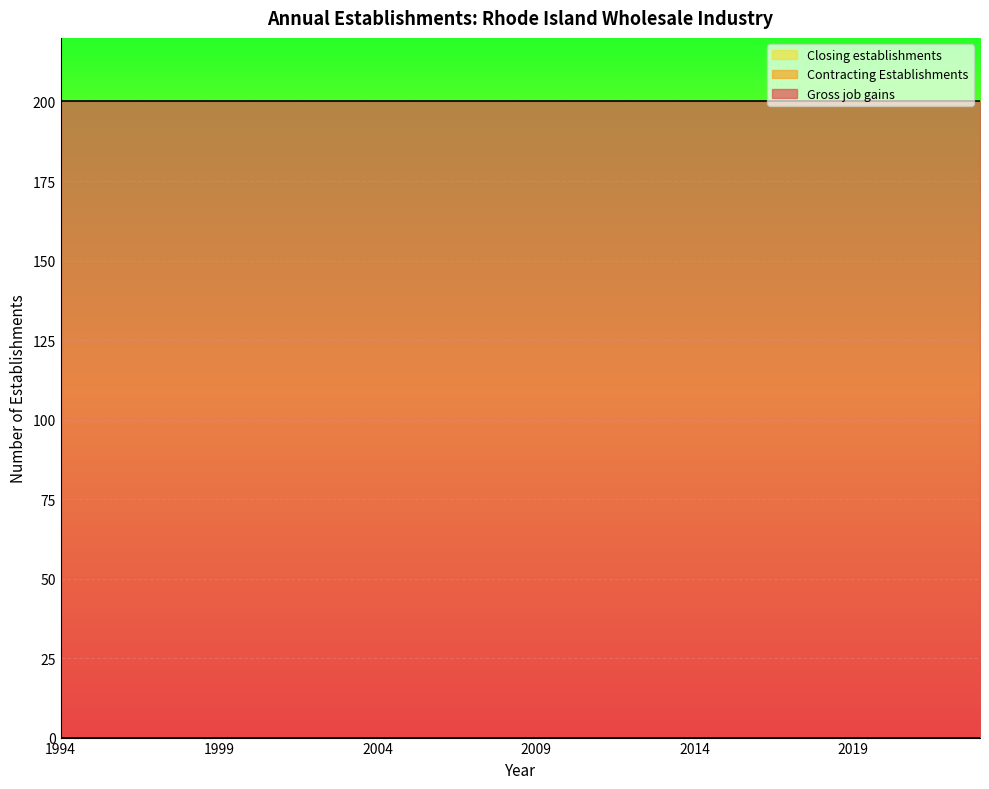

What are all the series names shown in the legend?

Gross job gains, Contracting Establishments, Closing establishments